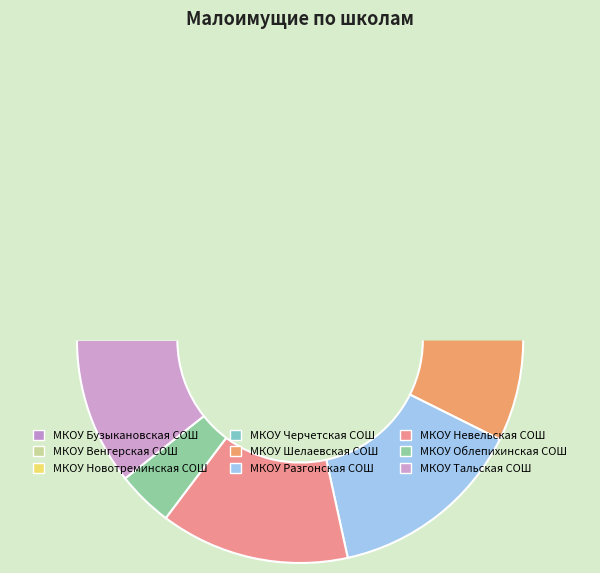

What is the change in value from МКОУ Шелаевская СОШ to МКОУ Разгонская СОШ?

-4